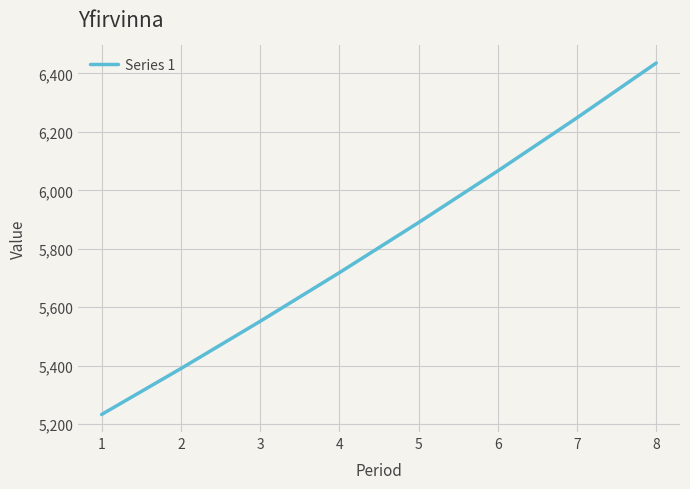

True or false: the data shows 3407.5 at 2.

False